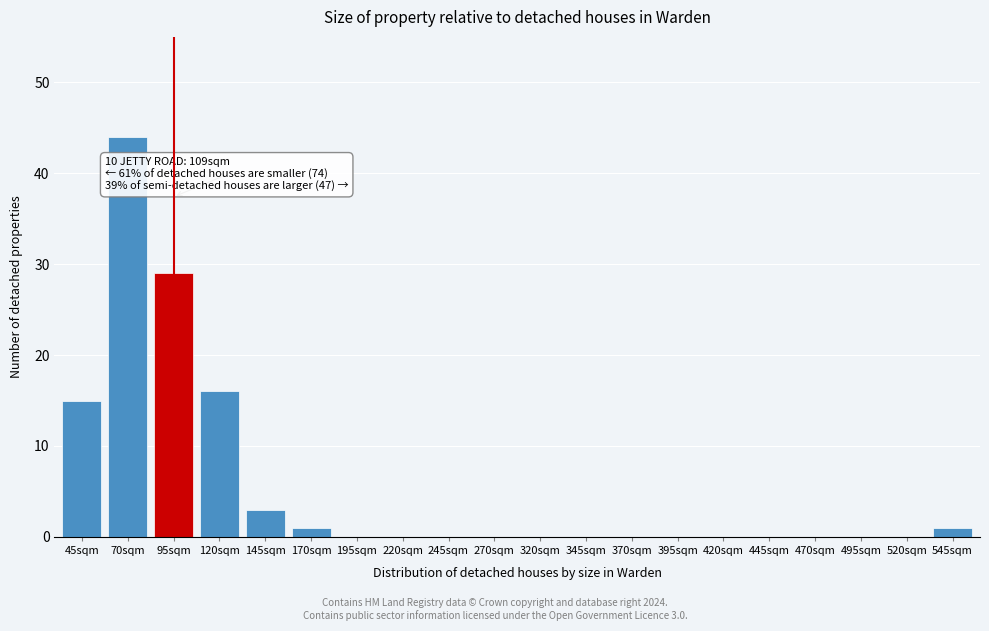

Reading left to right, what are all the values shown in this chart?

45sqm=15	70sqm=44	95sqm=29	120sqm=16	145sqm=3	170sqm=1	195sqm=0	220sqm=0	245sqm=0	270sqm=0	320sqm=0	345sqm=0	370sqm=0	395sqm=0	420sqm=0	445sqm=0	470sqm=0	495sqm=0	520sqm=0	545sqm=1